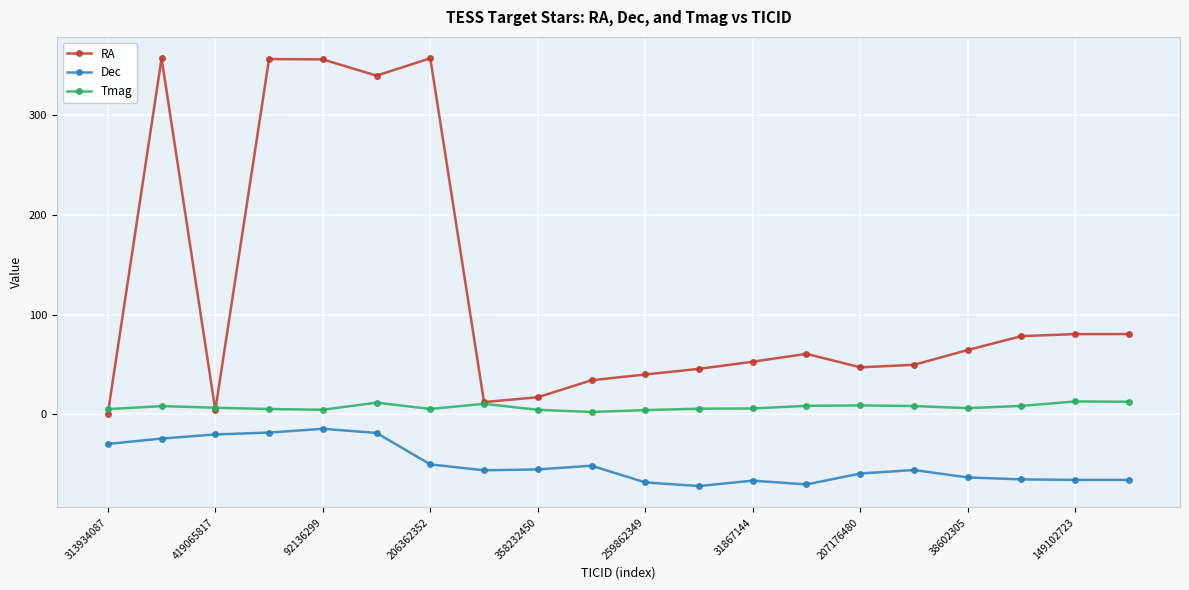

True or false: Tmag and Dec cross at least once.

False